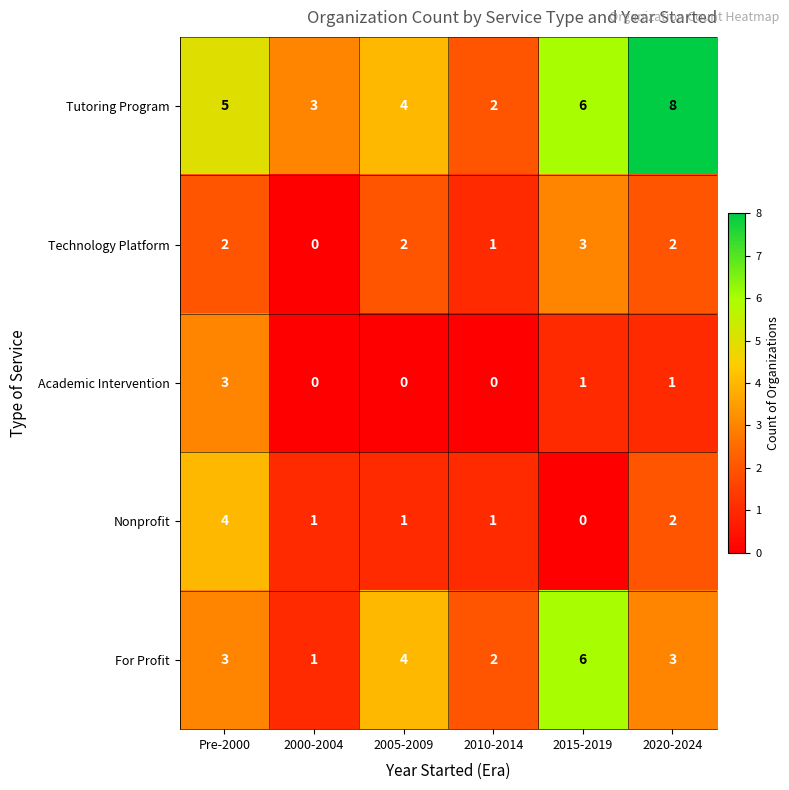

Rank the categories by Tutoring Program value from lowest to highest.

2010-2014, 2000-2004, 2005-2009, Pre-2000, 2015-2019, 2020-2024